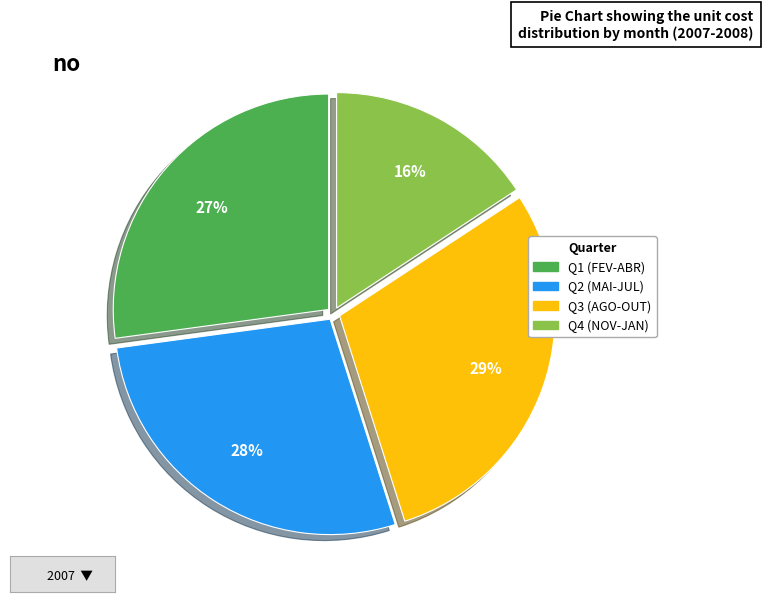

Is there a majority slice in this chart?

No